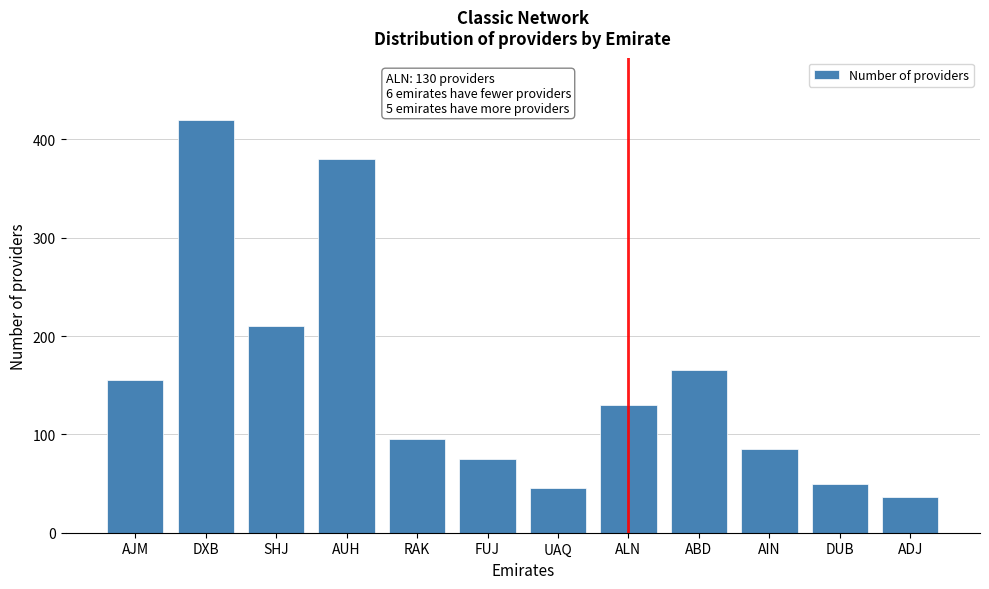

Reading right to left, what are all the values shown in this chart?

36	50	85	165	130	45	75	95	380	210	420	155